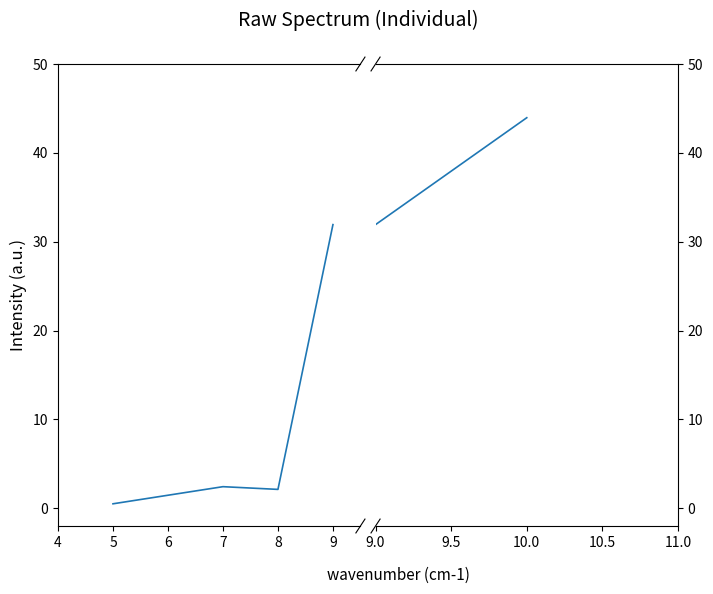

Is it true that the value at 9 is 31.9?

True